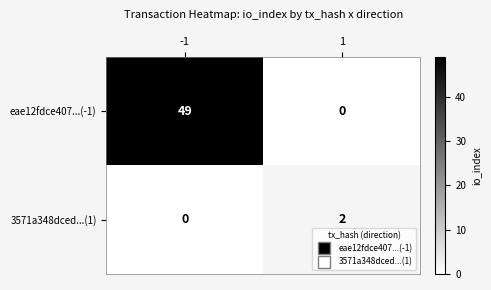

How many distinct data groups are displayed?

2